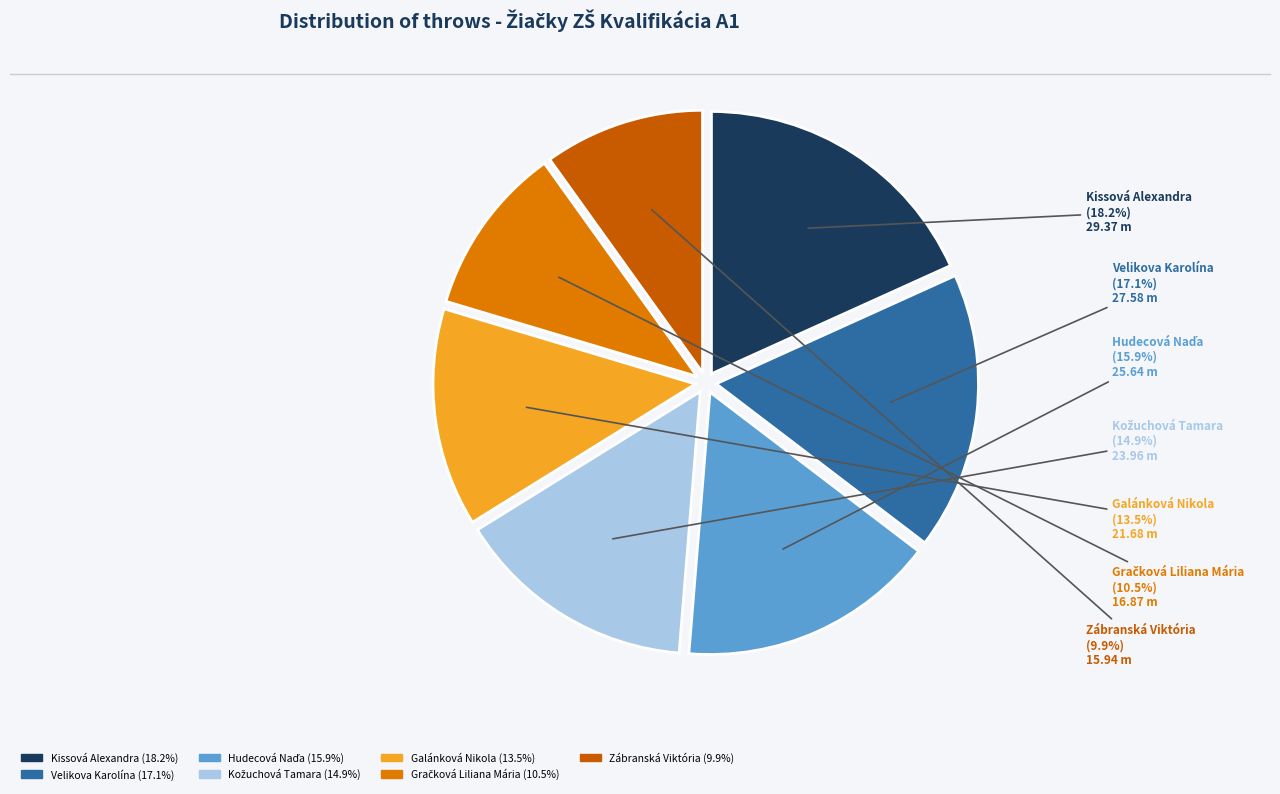

How many segments does this pie chart have?

7